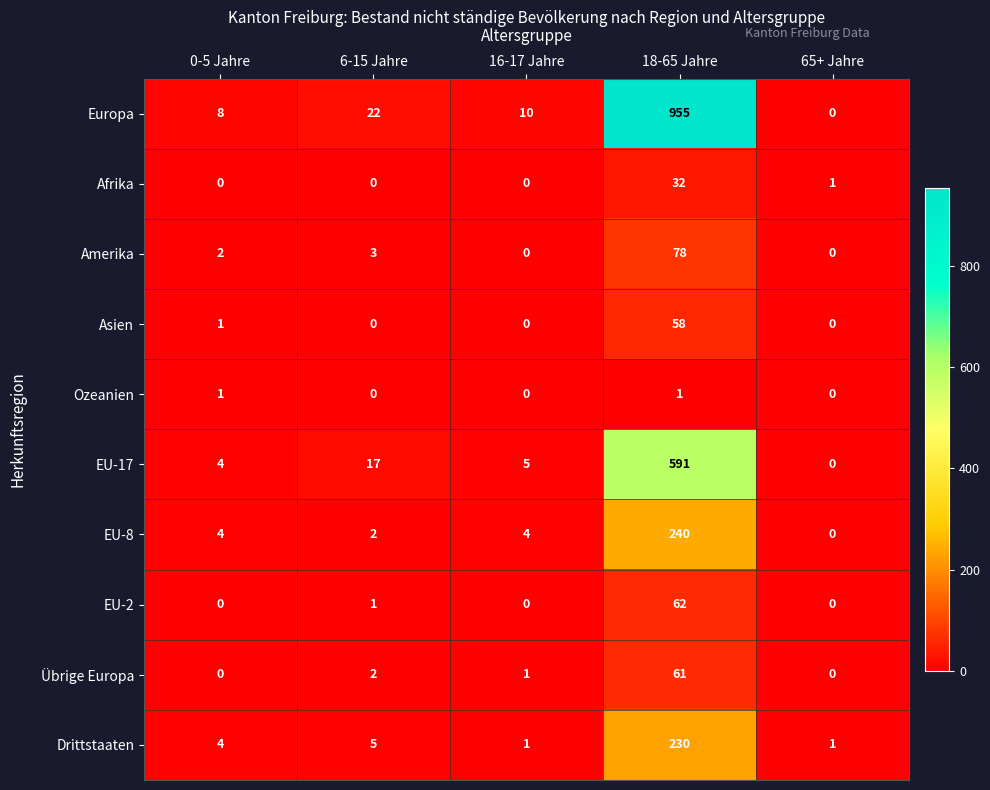

Which series has the largest total across all categories?

Europa